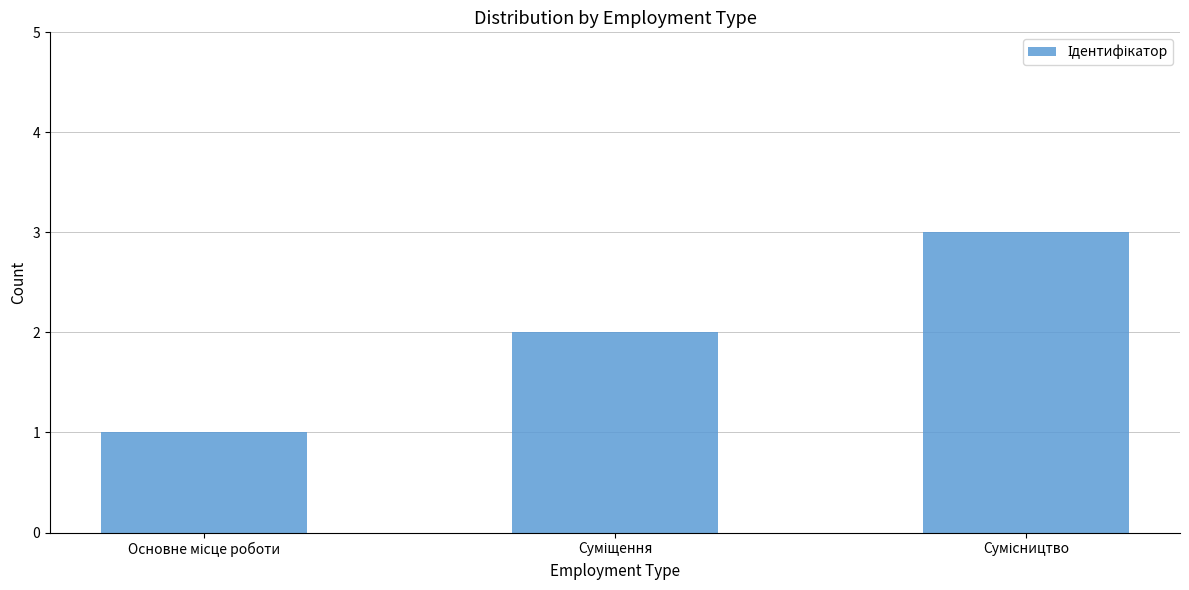

What is the difference between the second highest and minimum values?

1